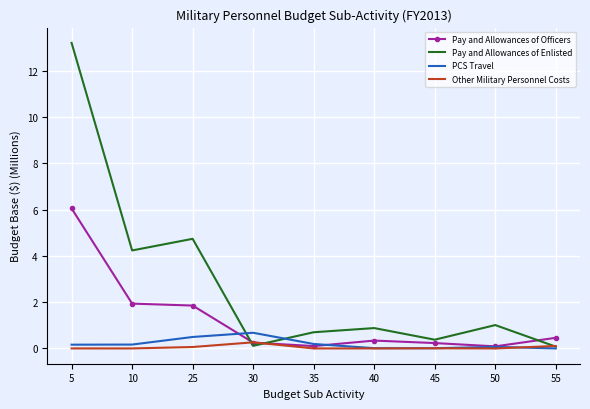

What is the maximum value shown in the chart?

13.2